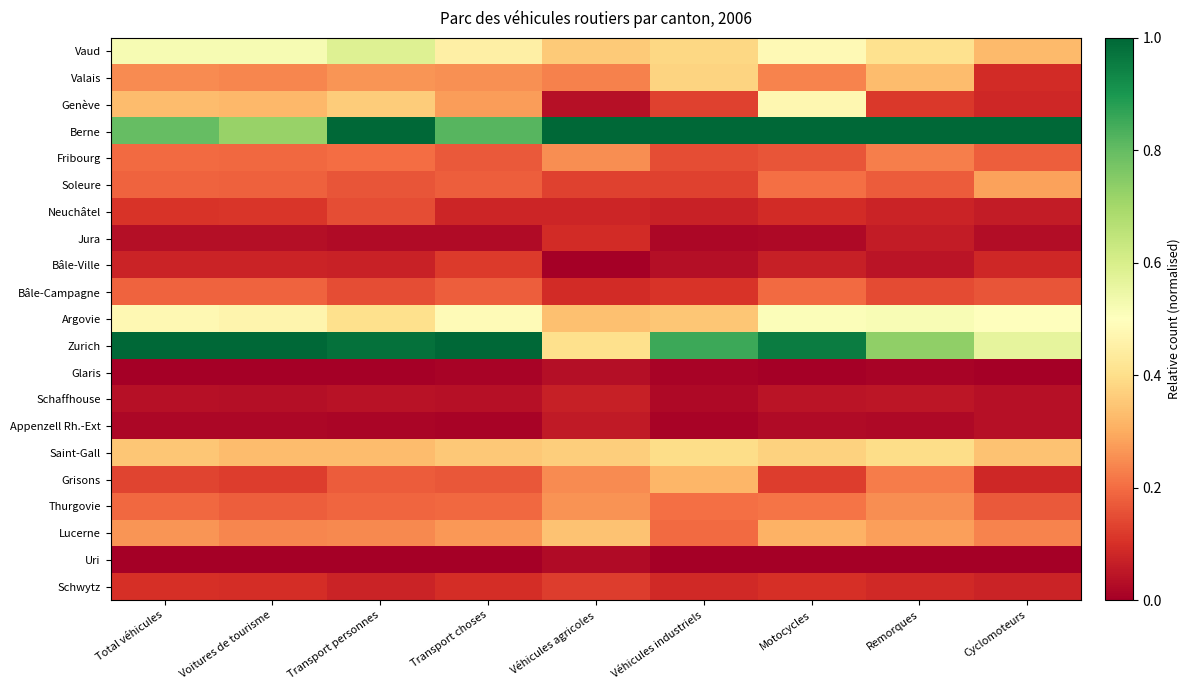

Reading left to right, extract all data points from this chart.

Vaud: Total véhicules=0.5	Voitures de tourisme=0.5	Transport personnes=0.6	Transport choses=0.4	Véhicules agricoles=0.4	Véhicules industriels=0.4	Motocycles=0.5	Remorques=0.4	Cyclomoteurs=0.3
Valais: Total véhicules=0.2	Voitures de tourisme=0.2	Transport personnes=0.3	Transport choses=0.3	Véhicules agricoles=0.2	Véhicules industriels=0.4	Motocycles=0.2	Remorques=0.3	Cyclomoteurs=0.1
Genève: Total véhicules=0.3	Voitures de tourisme=0.3	Transport personnes=0.4	Transport choses=0.3	Véhicules agricoles=0.0	Véhicules industriels=0.1	Motocycles=0.5	Remorques=0.1	Cyclomoteurs=0.1
Berne: Total véhicules=0.8	Voitures de tourisme=0.7	Transport personnes=1.0	Transport choses=0.8	Véhicules agricoles=1.0	Véhicules industriels=1.0	Motocycles=1.0	Remorques=1.0	Cyclomoteurs=1.0
Fribourg: Total véhicules=0.2	Voitures de tourisme=0.2	Transport personnes=0.2	Transport choses=0.2	Véhicules agricoles=0.3	Véhicules industriels=0.2	Motocycles=0.2	Remorques=0.2	Cyclomoteurs=0.2
Soleure: Total véhicules=0.2	Voitures de tourisme=0.2	Transport personnes=0.2	Transport choses=0.2	Véhicules agricoles=0.1	Véhicules industriels=0.1	Motocycles=0.2	Remorques=0.2	Cyclomoteurs=0.3
Neuchâtel: Total véhicules=0.1	Voitures de tourisme=0.1	Transport personnes=0.2	Transport choses=0.1	Véhicules agricoles=0.1	Véhicules industriels=0.1	Motocycles=0.1	Remorques=0.1	Cyclomoteurs=0.1
Jura: Total véhicules=0.0	Voitures de tourisme=0.0	Transport personnes=0.0	Transport choses=0.0	Véhicules agricoles=0.1	Véhicules industriels=0.0	Motocycles=0.0	Remorques=0.1	Cyclomoteurs=0.0
Bâle-Ville: Total véhicules=0.1	Voitures de tourisme=0.1	Transport personnes=0.1	Transport choses=0.1	Véhicules agricoles=0.0	Véhicules industriels=0.0	Motocycles=0.1	Remorques=0.0	Cyclomoteurs=0.1
Bâle-Campagne: Total véhicules=0.2	Voitures de tourisme=0.2	Transport personnes=0.2	Transport choses=0.2	Véhicules agricoles=0.1	Véhicules industriels=0.1	Motocycles=0.2	Remorques=0.1	Cyclomoteurs=0.2
Argovie: Total véhicules=0.5	Voitures de tourisme=0.5	Transport personnes=0.4	Transport choses=0.5	Véhicules agricoles=0.3	Véhicules industriels=0.3	Motocycles=0.5	Remorques=0.5	Cyclomoteurs=0.5
Zurich: Total véhicules=1.0	Voitures de tourisme=1.0	Transport personnes=1.0	Transport choses=1.0	Véhicules agricoles=0.4	Véhicules industriels=0.9	Motocycles=1.0	Remorques=0.7	Cyclomoteurs=0.6
Glaris: Total véhicules=0.0	Voitures de tourisme=0.0	Transport personnes=0.0	Transport choses=0.0	Véhicules agricoles=0.0	Véhicules industriels=0.0	Motocycles=0.0	Remorques=0.0	Cyclomoteurs=0.0
Schaffhouse: Total véhicules=0.0	Voitures de tourisme=0.0	Transport personnes=0.0	Transport choses=0.0	Véhicules agricoles=0.1	Véhicules industriels=0.0	Motocycles=0.0	Remorques=0.1	Cyclomoteurs=0.0
Appenzell Rh.-Ext: Total véhicules=0.0	Voitures de tourisme=0.0	Transport personnes=0.0	Transport choses=0.0	Véhicules agricoles=0.1	Véhicules industriels=0.0	Motocycles=0.0	Remorques=0.0	Cyclomoteurs=0.0
Saint-Gall: Total véhicules=0.3	Voitures de tourisme=0.3	Transport personnes=0.3	Transport choses=0.4	Véhicules agricoles=0.4	Véhicules industriels=0.4	Motocycles=0.4	Remorques=0.4	Cyclomoteurs=0.3
Grisons: Total véhicules=0.1	Voitures de tourisme=0.1	Transport personnes=0.2	Transport choses=0.2	Véhicules agricoles=0.2	Véhicules industriels=0.3	Motocycles=0.1	Remorques=0.2	Cyclomoteurs=0.1
Thurgovie: Total véhicules=0.2	Voitures de tourisme=0.2	Transport personnes=0.2	Transport choses=0.2	Véhicules agricoles=0.3	Véhicules industriels=0.2	Motocycles=0.2	Remorques=0.3	Cyclomoteurs=0.2
Lucerne: Total véhicules=0.3	Voitures de tourisme=0.2	Transport personnes=0.2	Transport choses=0.3	Véhicules agricoles=0.3	Véhicules industriels=0.2	Motocycles=0.3	Remorques=0.3	Cyclomoteurs=0.2
Uri: Total véhicules=0.0	Voitures de tourisme=0.0	Transport personnes=0.0	Transport choses=0.0	Véhicules agricoles=0.0	Véhicules industriels=0.0	Motocycles=0.0	Remorques=0.0	Cyclomoteurs=0.0
Schwytz: Total véhicules=0.1	Voitures de tourisme=0.1	Transport personnes=0.1	Transport choses=0.1	Véhicules agricoles=0.1	Véhicules industriels=0.1	Motocycles=0.1	Remorques=0.1	Cyclomoteurs=0.1